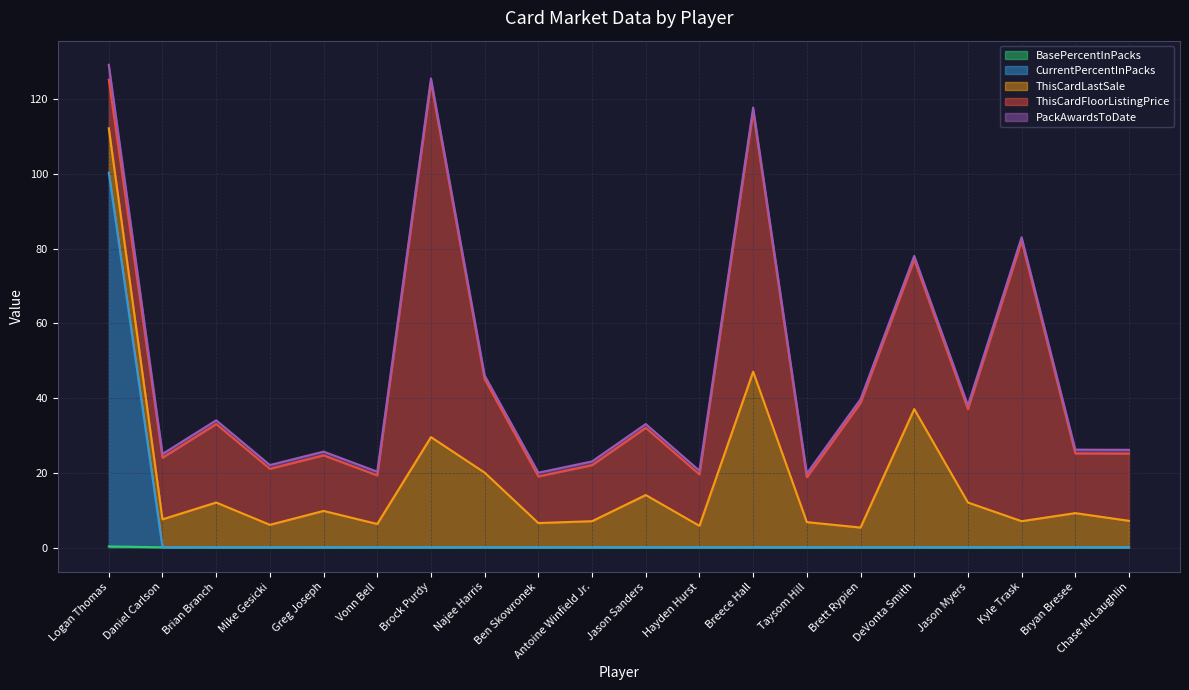

The value of CurrentPercentInPacks at Taysom Hill is 0.0. True or false?

True